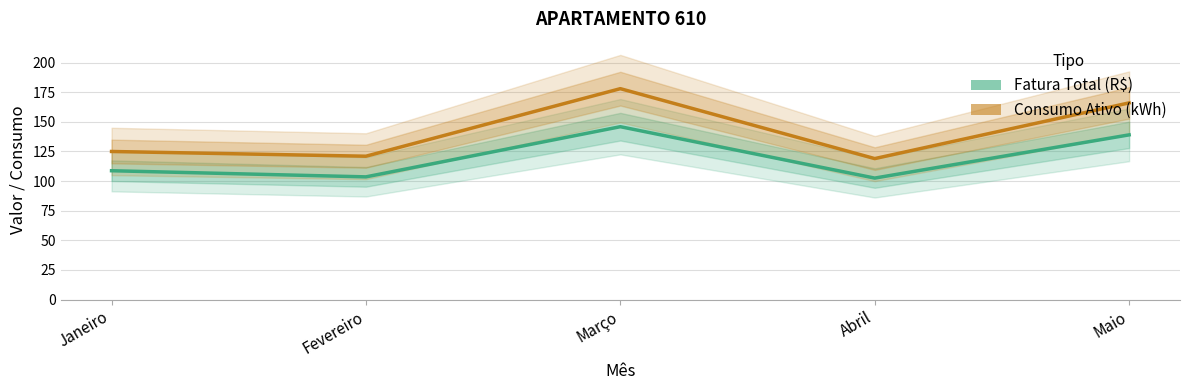

What position from the right is Maio?

1